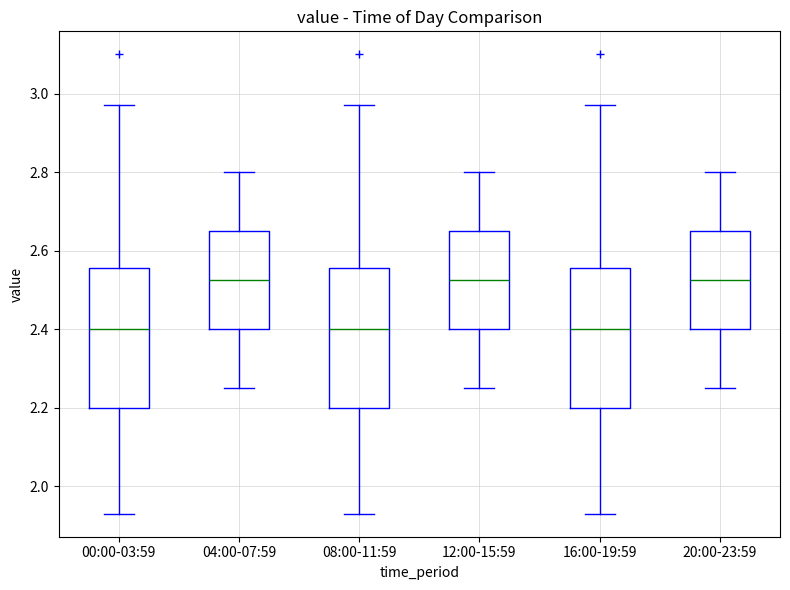

Where does the lower whisker of the box for 08:00-11:59 end on the y-axis? The values are not printed on the chart, so give them approximately, as read against the axis.

1.94